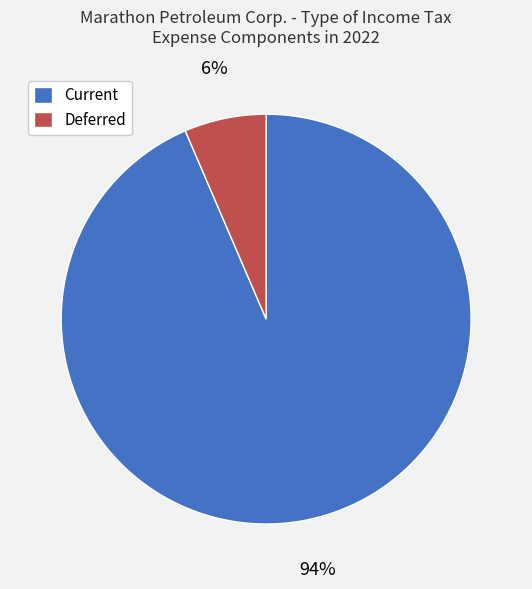

The Deferred slice represents 13% of the pie. True or false?

False